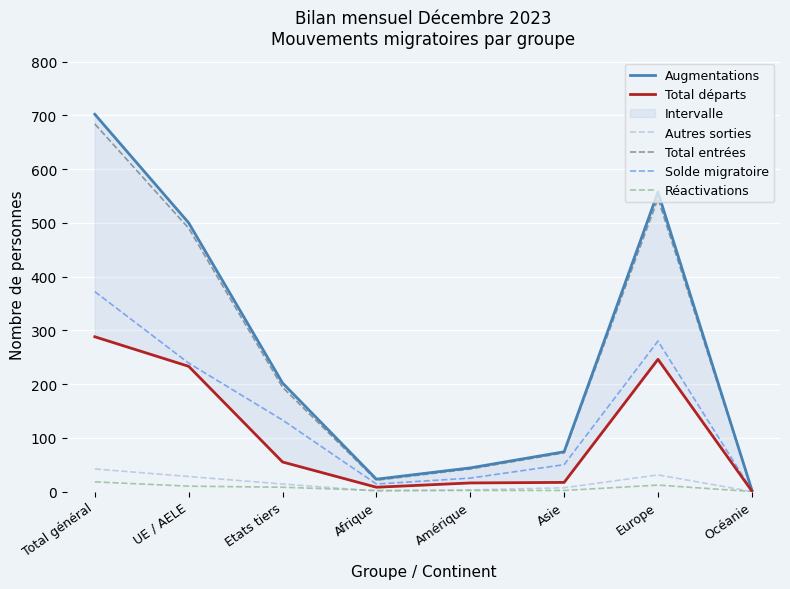

True or false: Total départs and Total entrées cross at least once.

False